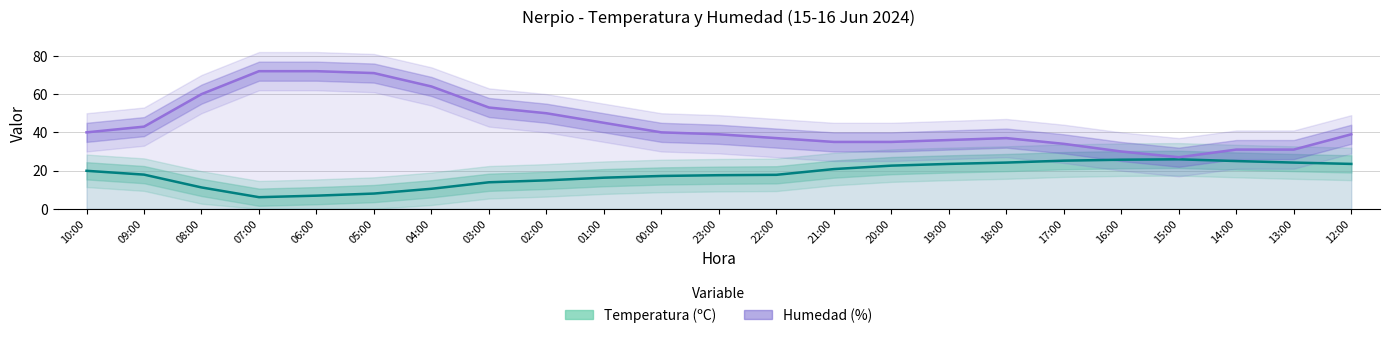

How many interior local valleys does the Humedad (%) series have?

1